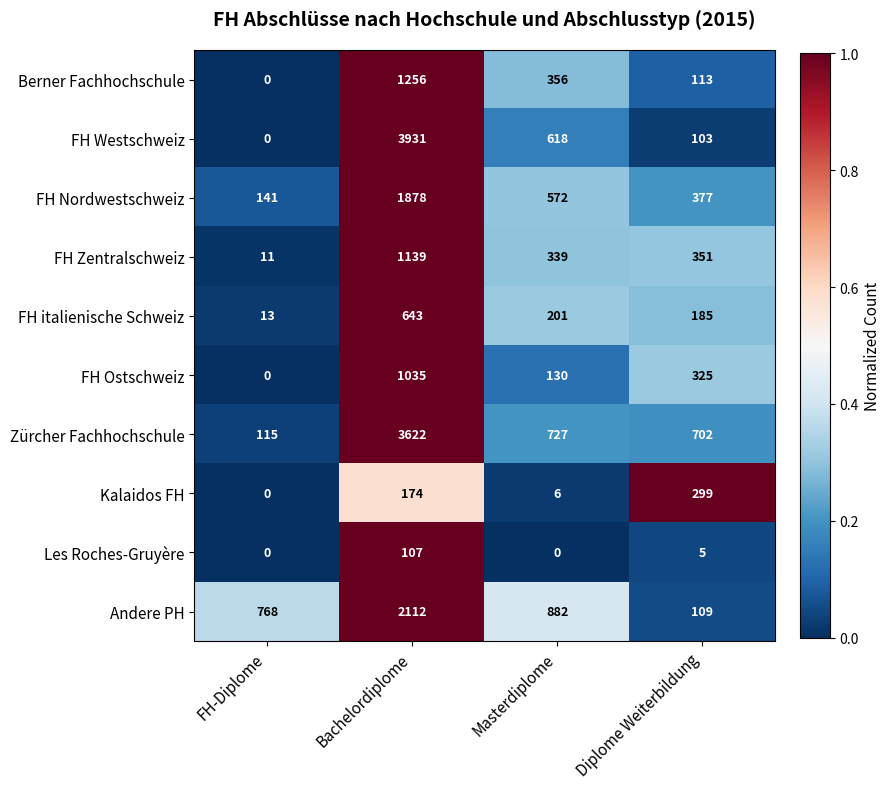

What is the highest value of the Les Roches-Gruyère series?

107